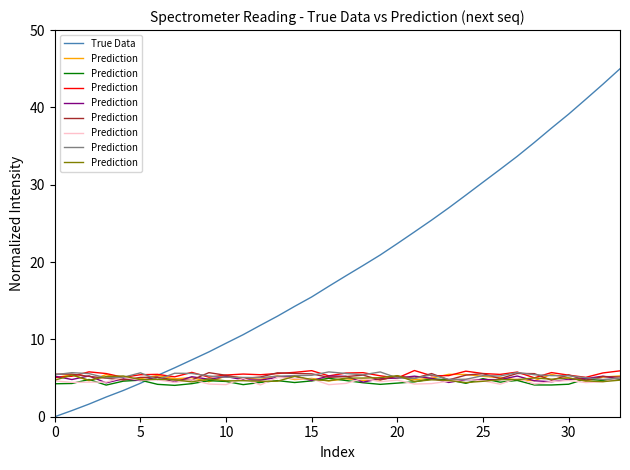

At which label is Prediction closest to 4?

24